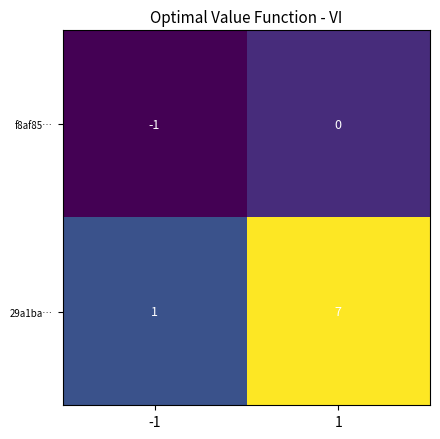

Which category has the lowest value across all series?

-1